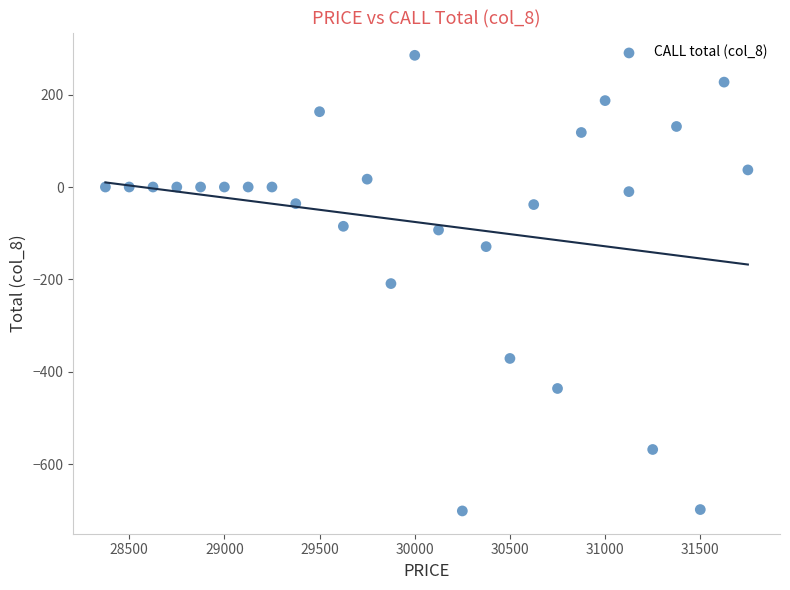

What is the range of X values (max minus min)?

3375